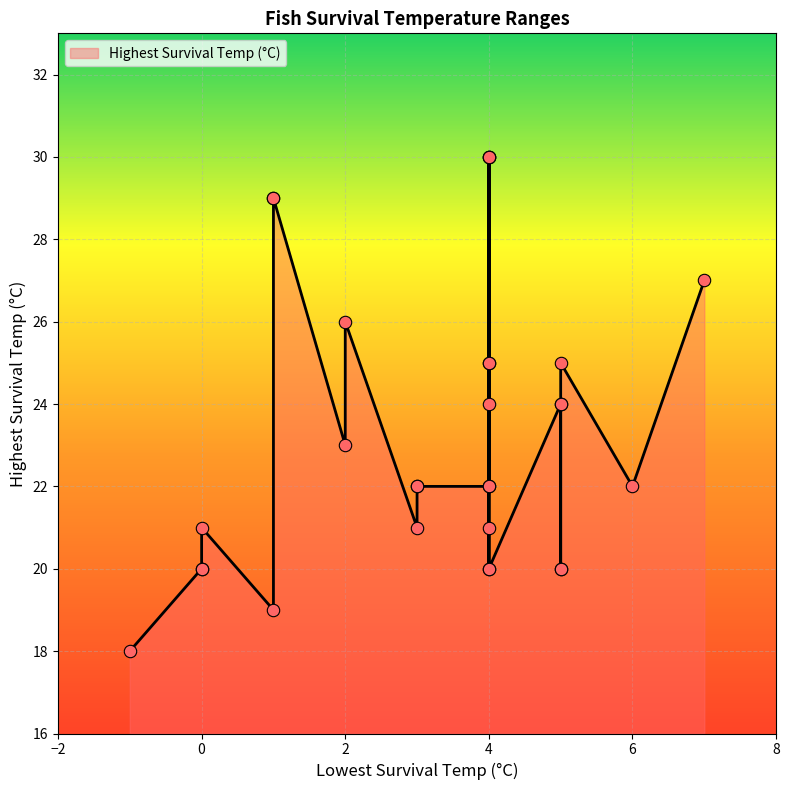

What is the change in value from 4 to 4?

+9